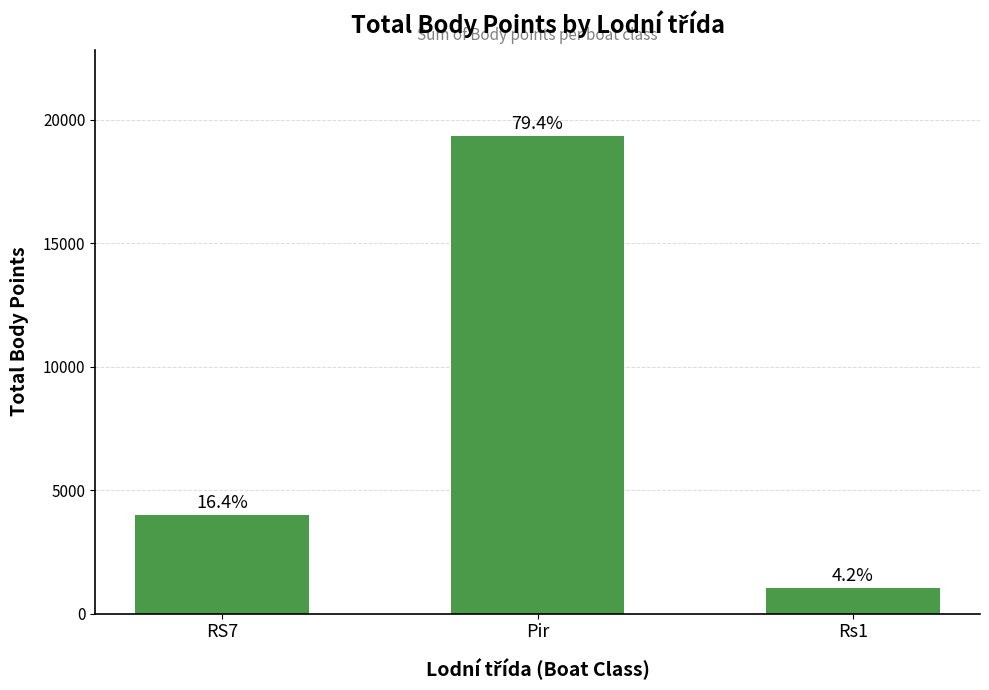

What is the difference between the values at Pir and Rs1?

18341